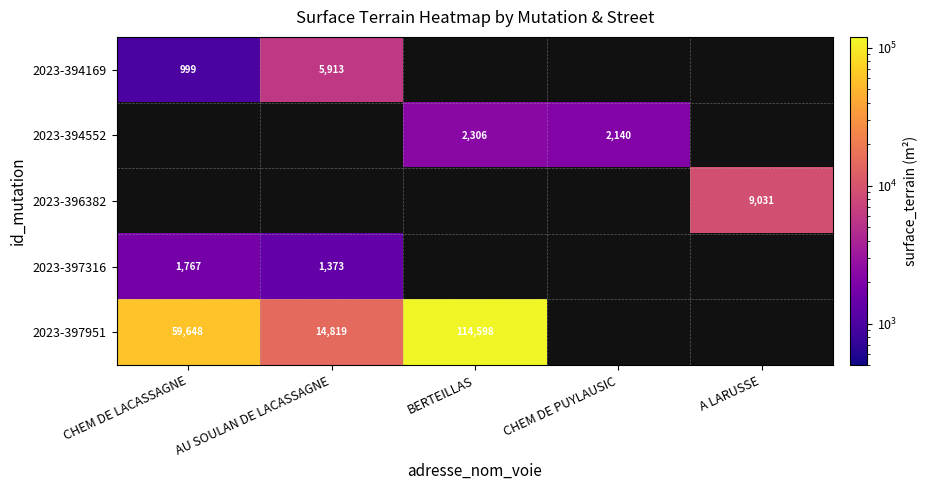

The value of 2023-394169 at CHEM DE LACASSAGNE is 999. True or false?

True